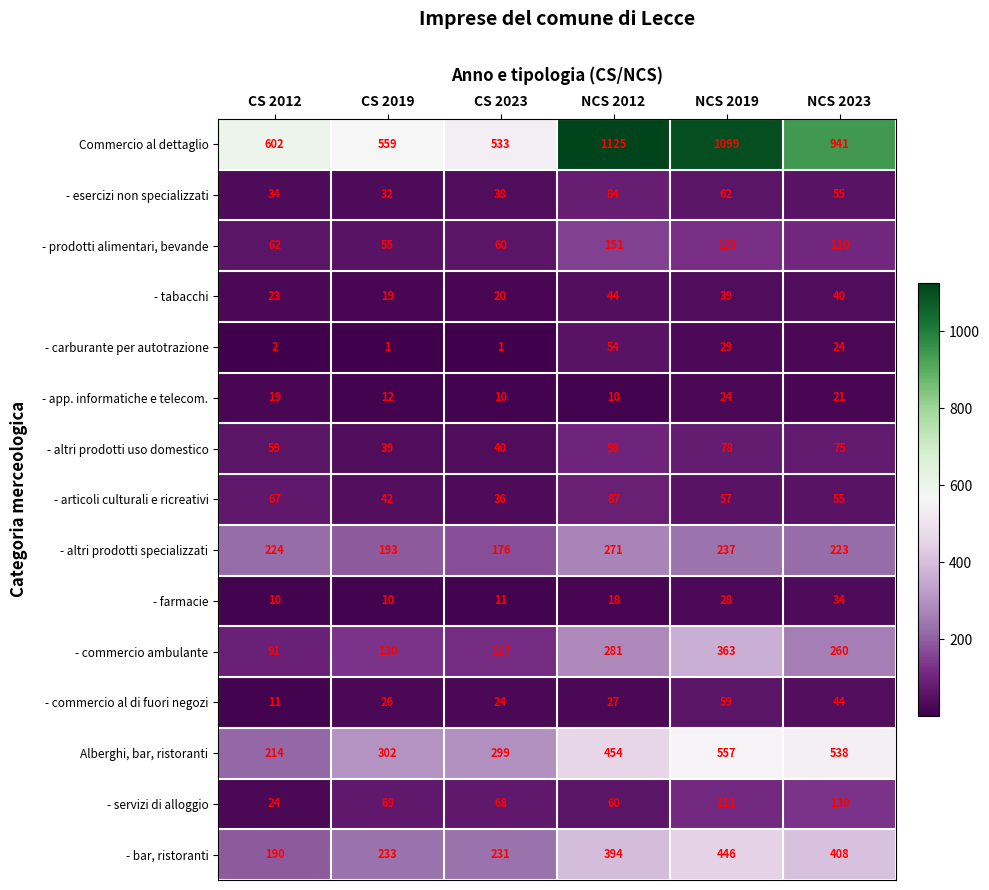

The - commercio ambulante series shows 178 at CS 2023. True or false?

False